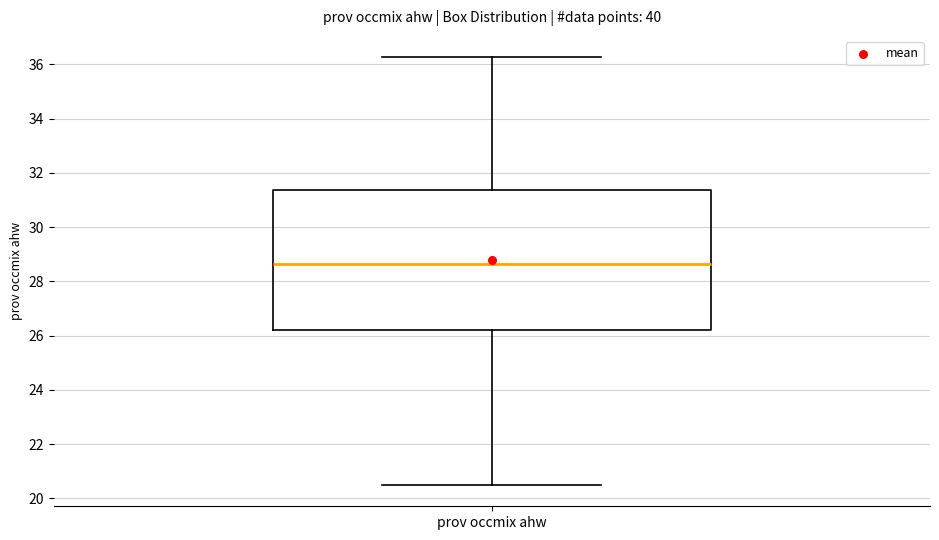

Where does the upper whisker of the box for prov occmix ahw end on the y-axis? The values are not printed on the chart, so give them approximately, as read against the axis.

36.2